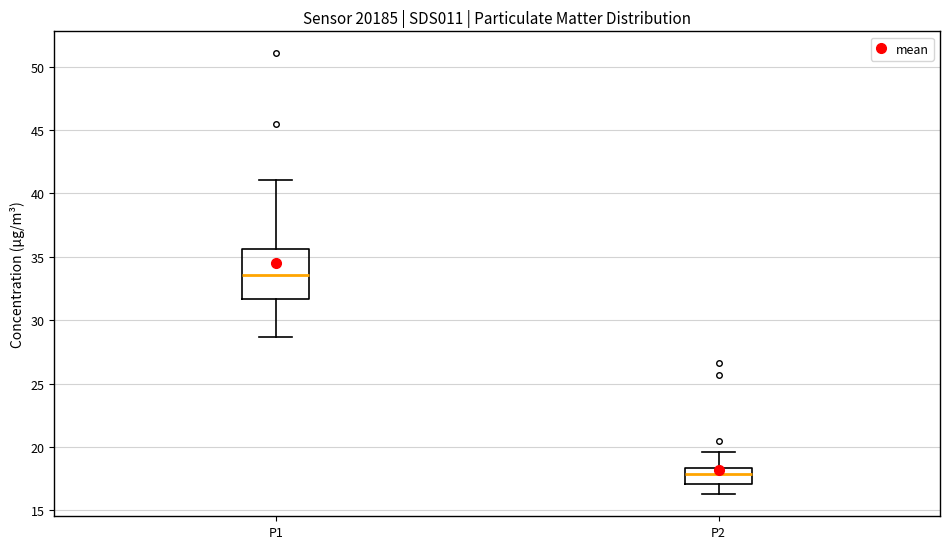

Reading left to right, read every box against the y-axis: the position of its median line, the range the box covers, and the ends of its whiskers. The values are not printed on the chart, so give them approximately, as read against the axis.

P1: median 33.5, box 31.5 to 35.5, whiskers 28.5 to 41.0
P2: median 18.0, box 17.0 to 18.5, whiskers 16.5 to 19.5